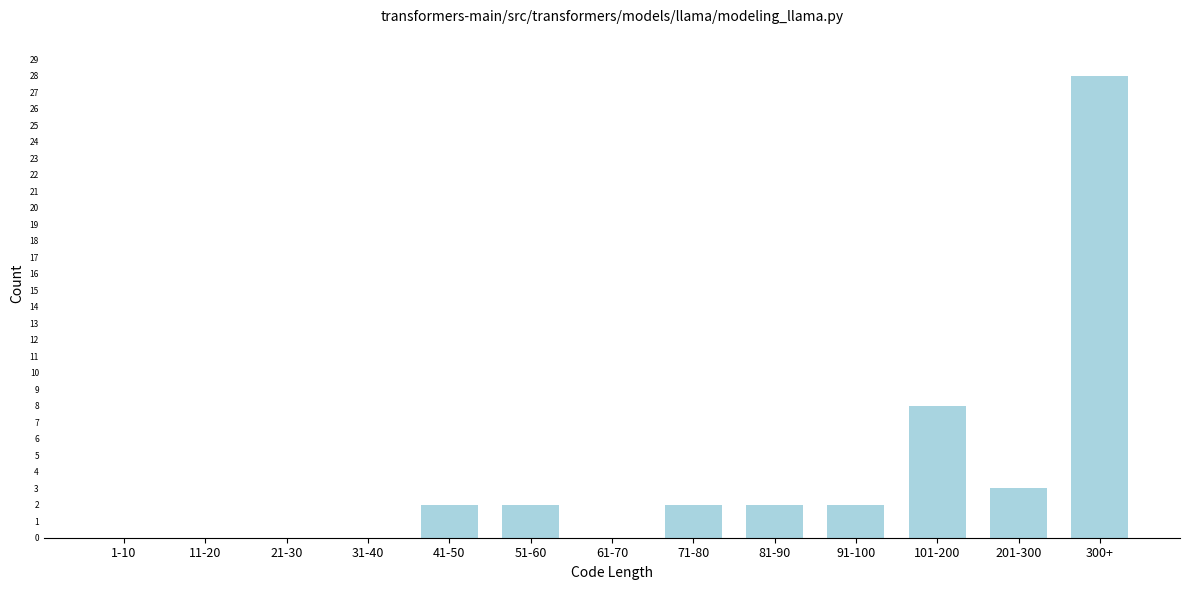

Reading left to right, transcribe all the data shown in this chart.

1-10=0	11-20=0	21-30=0	31-40=0	41-50=2	51-60=2	61-70=0	71-80=2	81-90=2	91-100=2	101-200=8	201-300=3	300+=28